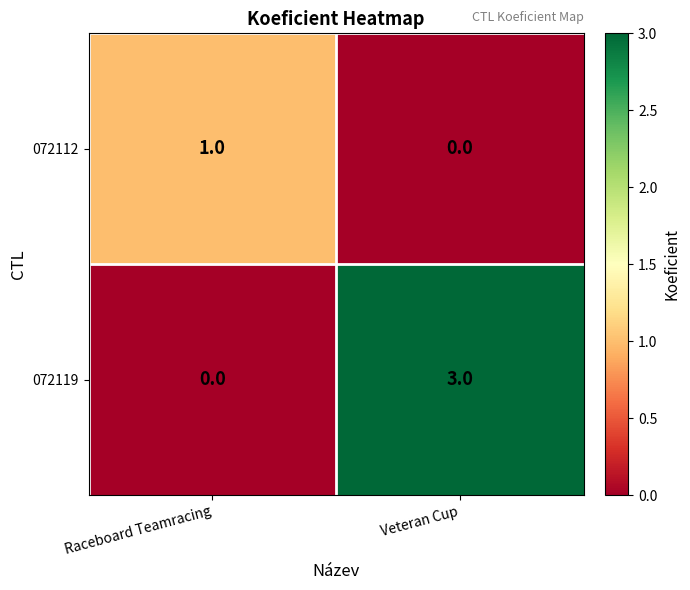

What is the difference between the 072119 values at Veteran Cup and Raceboard Teamracing?

3